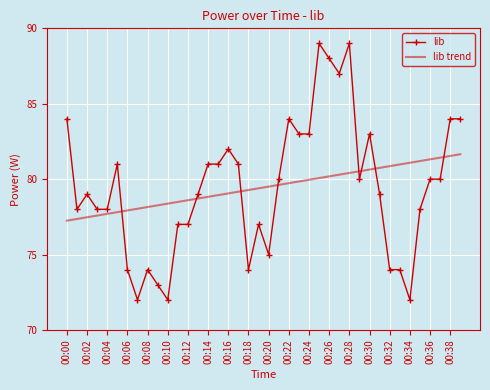

What is the maximum value shown in the chart?

89.0